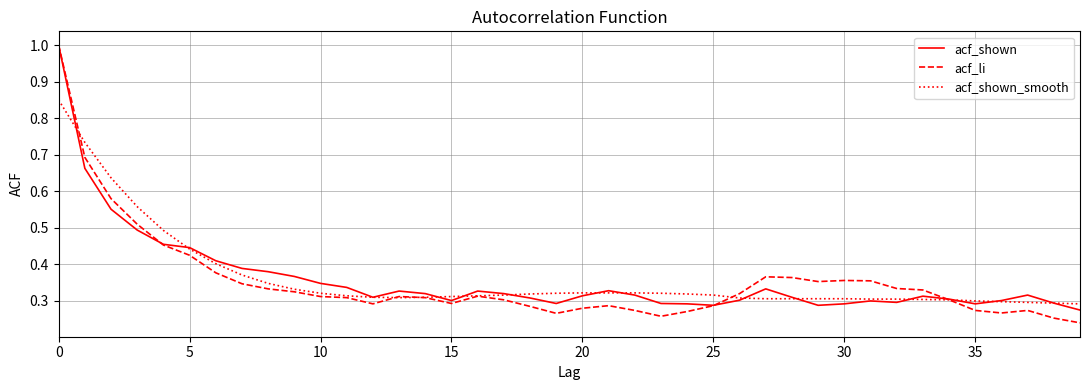

Which series has the widest spread of values?

acf_li